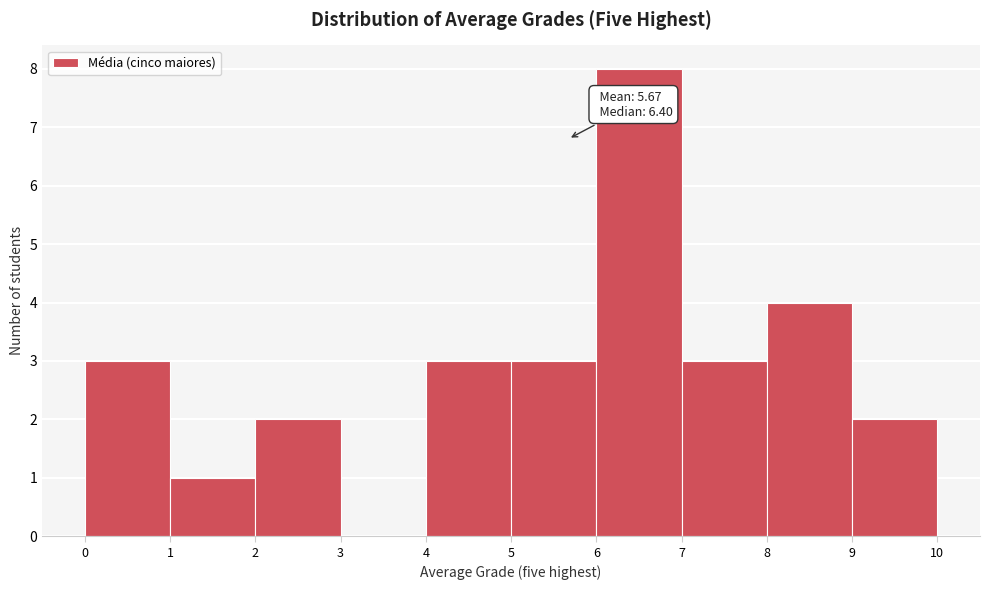

Over which range of the x-axis is the bar tallest?

6 to 7